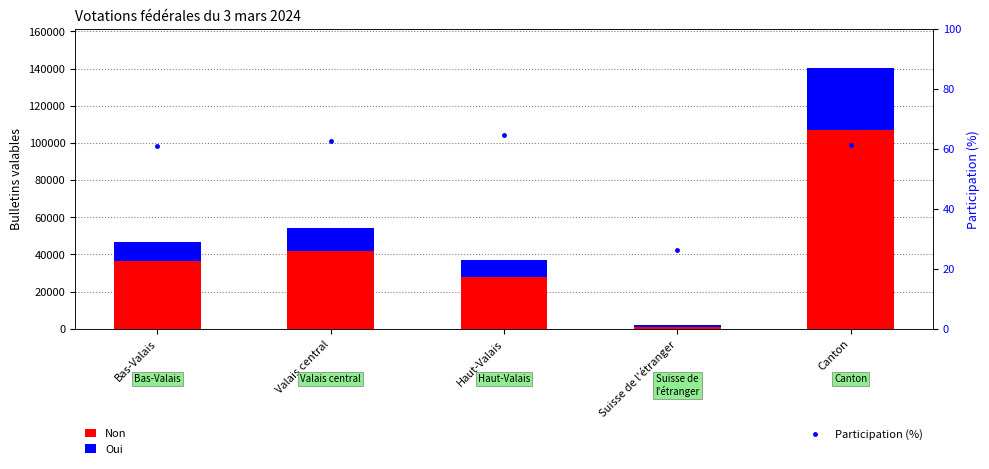

Is the value of Oui at Bas-Valais greater than the value of Non at Bas-Valais?

No